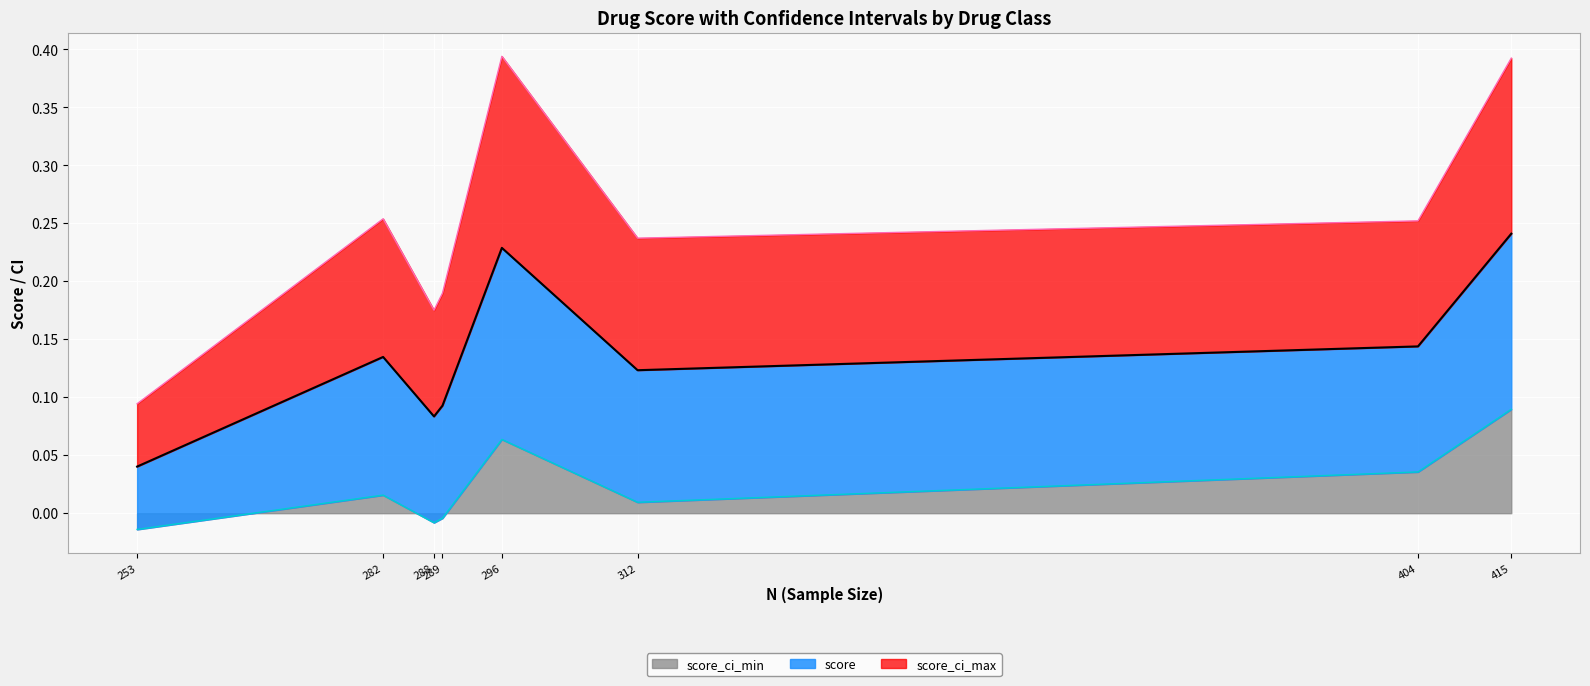

Is the value of score_ci_min at HMG CoA reductase inhibitors greater than the value of score at HMG CoA reductase inhibitors?

No